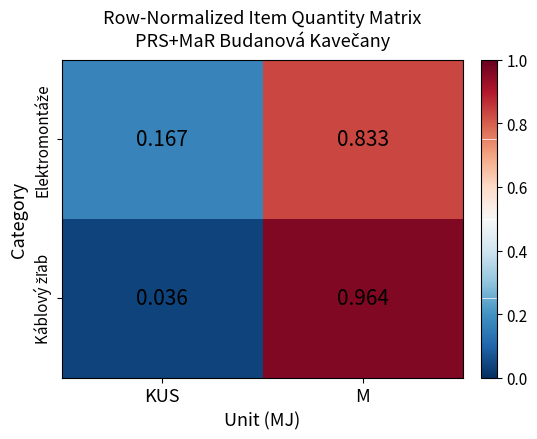

Which category has the lowest value across all series?

KUS